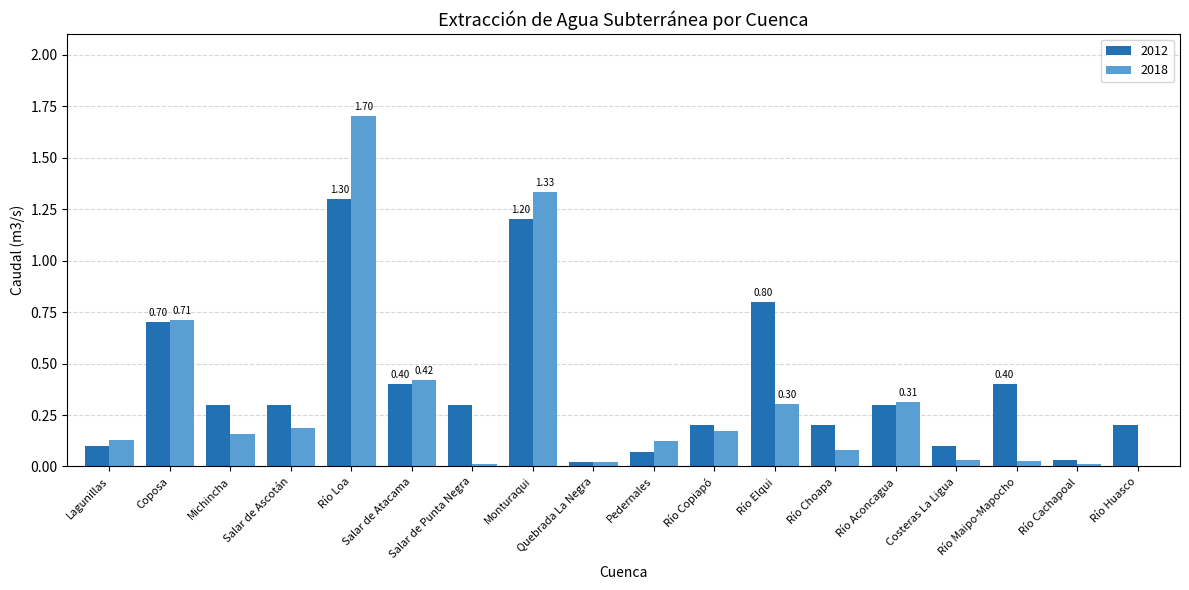

Which category has the highest value in the 2018 series?

Río Loa